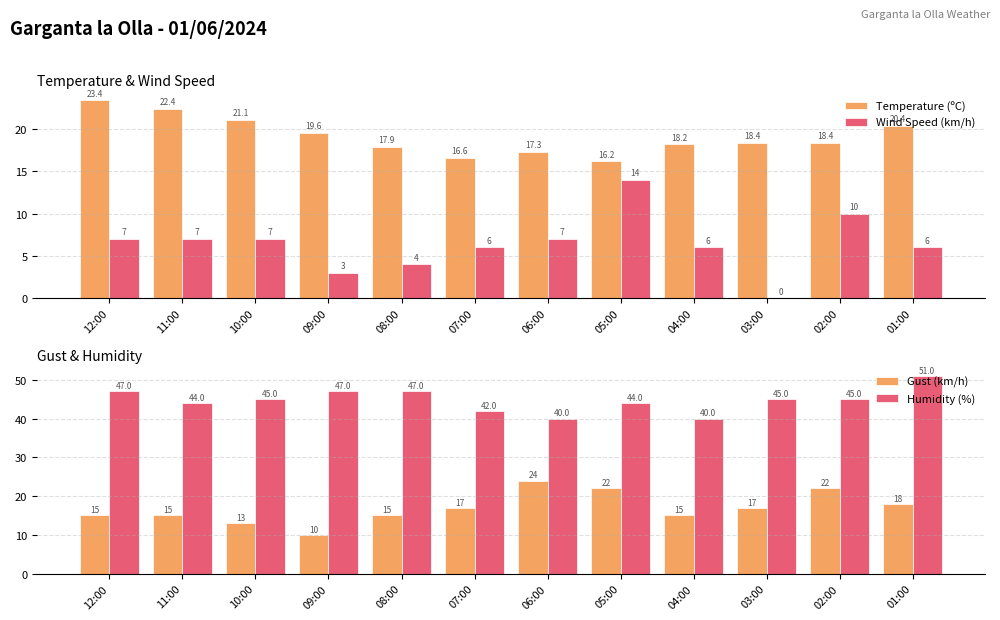

What is the label of the 7th bar from the right?

07:00